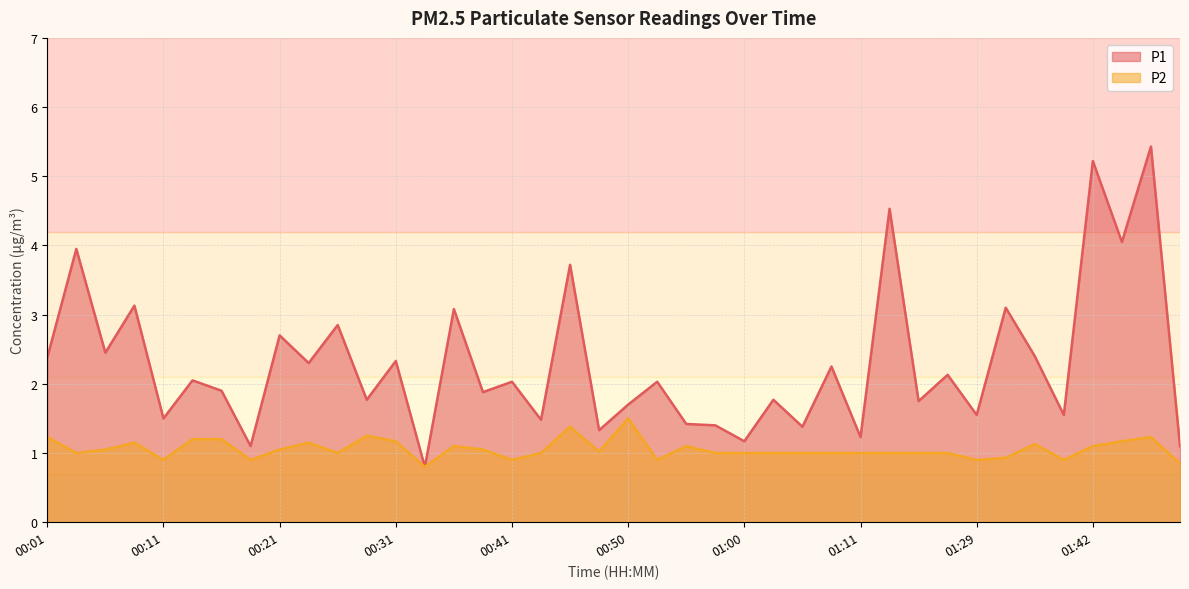

What is the sum of all P2 values?

42.2